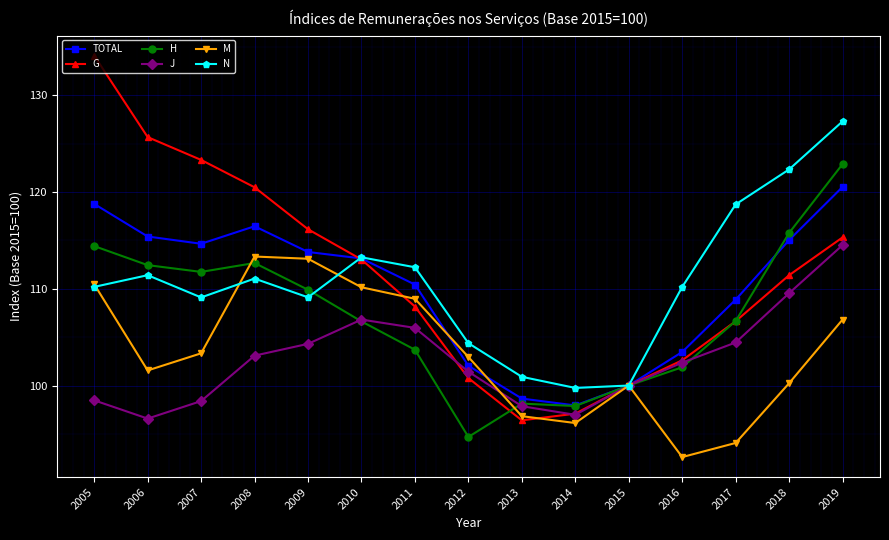

Which series changed the most between 2005 and 2012?

G